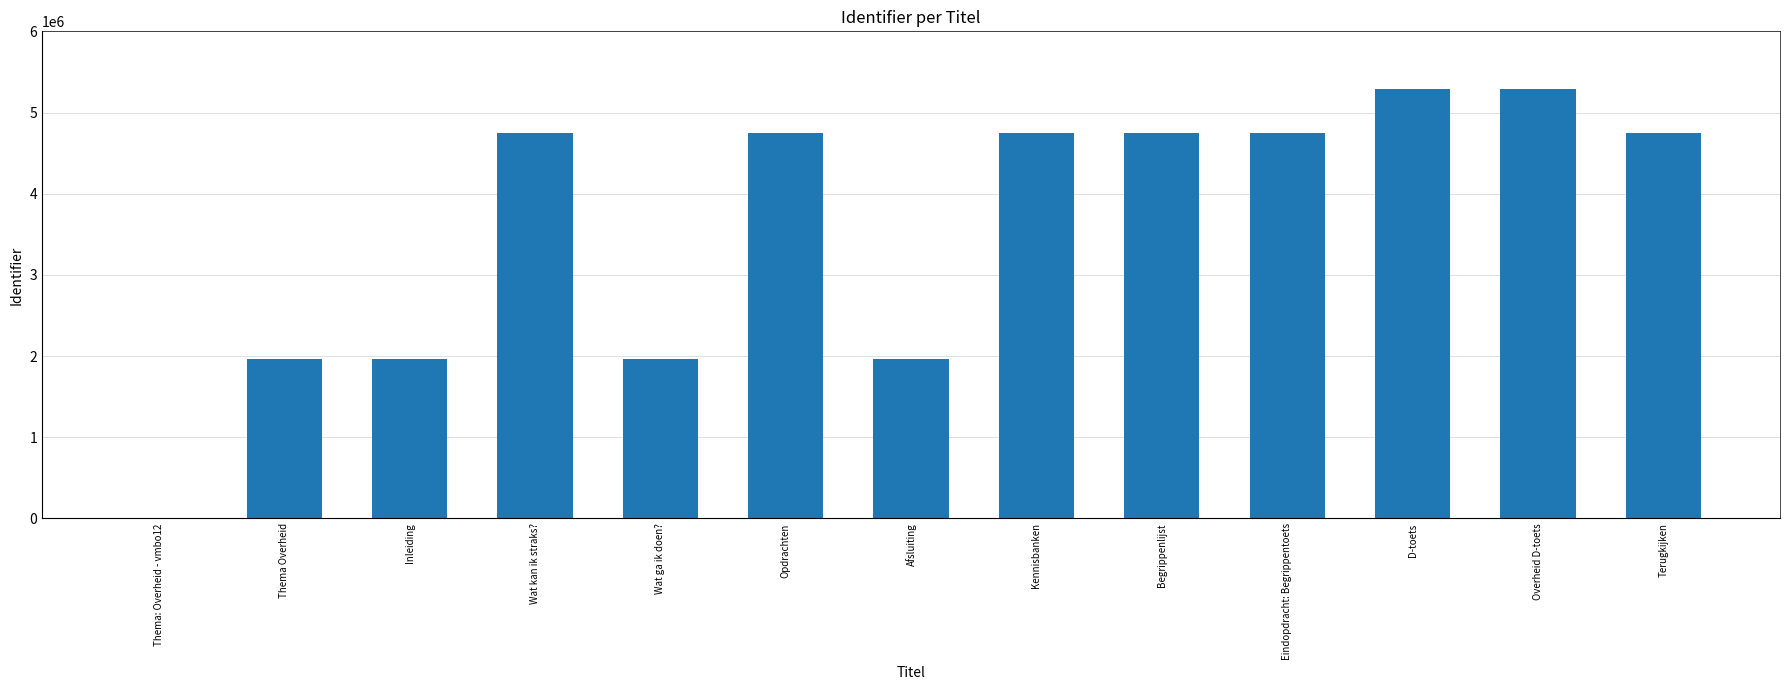

What is the sum of all values?

46930413